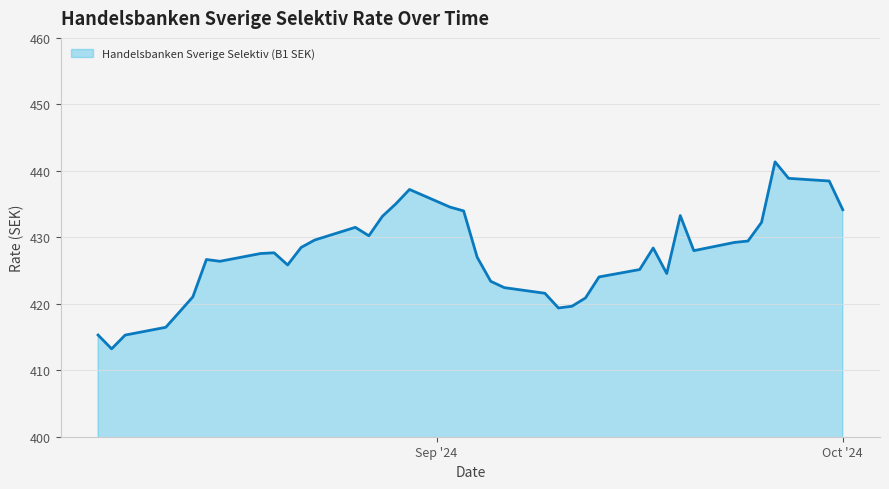

Does the chart have visible grid lines?

Yes